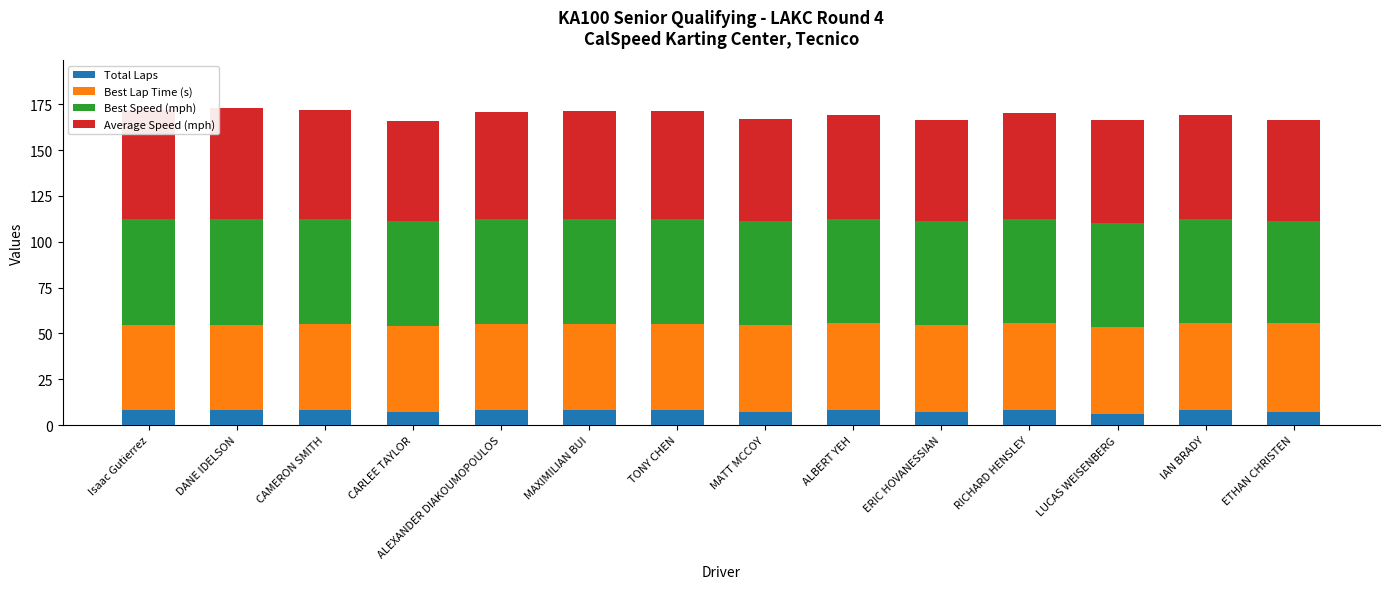

What is the average value of the Total Laps series?

7.6